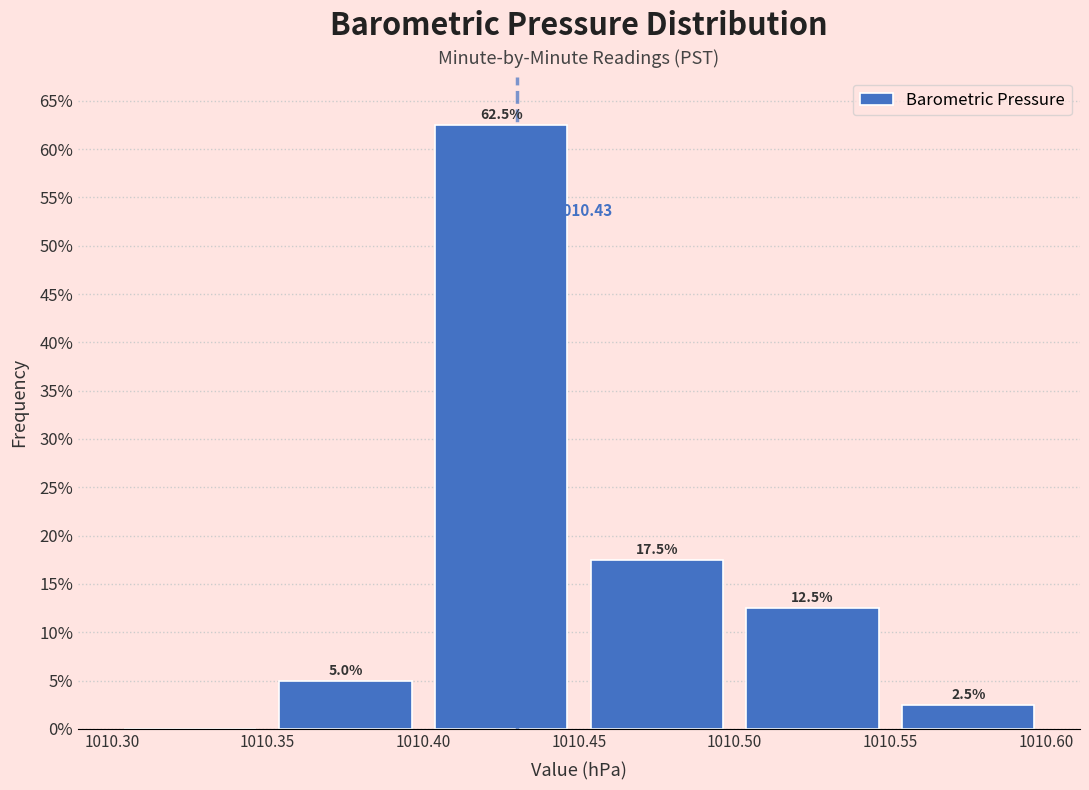

Which range on the x-axis has the tallest bar?

1010.40 to 1010.45